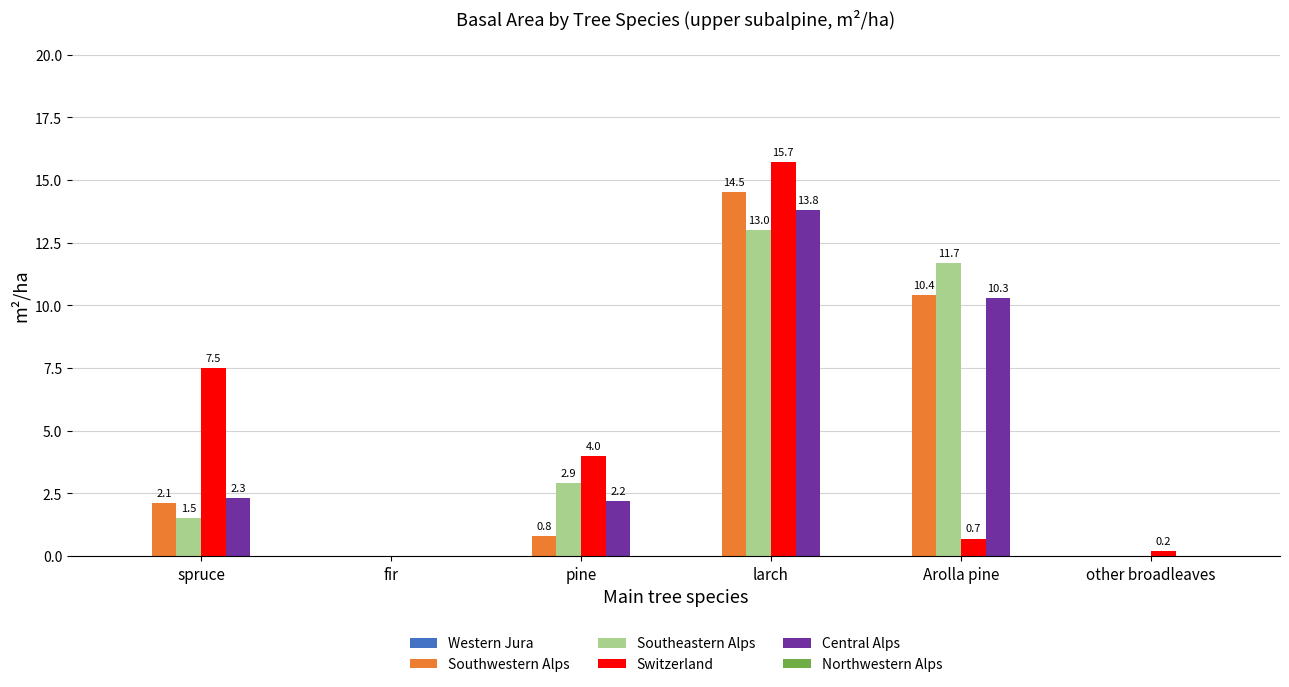

At which label does Southeastern Alps first exceed 2?

pine